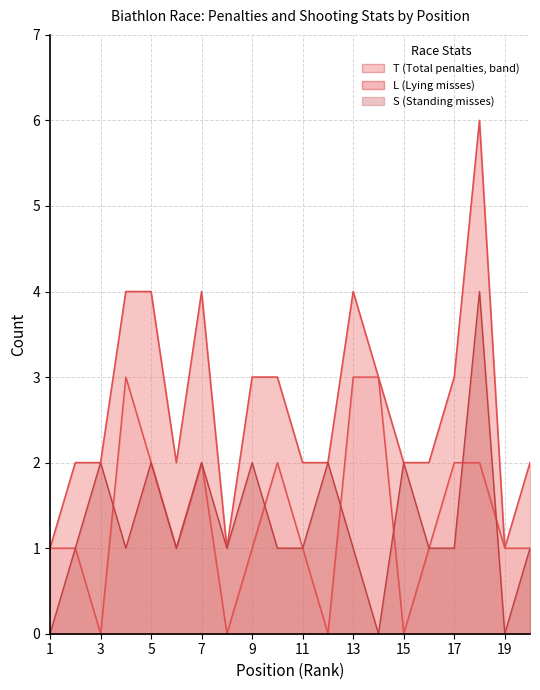

Between 7 and 19, which is larger?

7